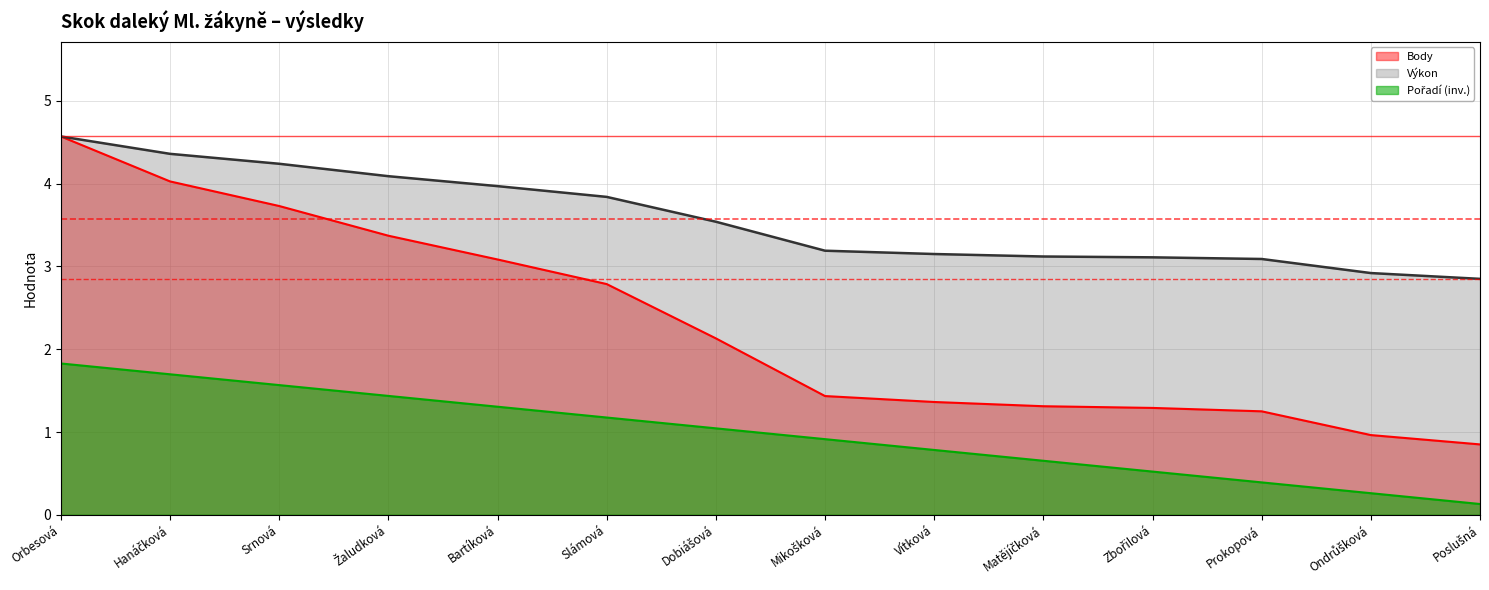

At which category does the chart reach its peak across all series?

Orbesová